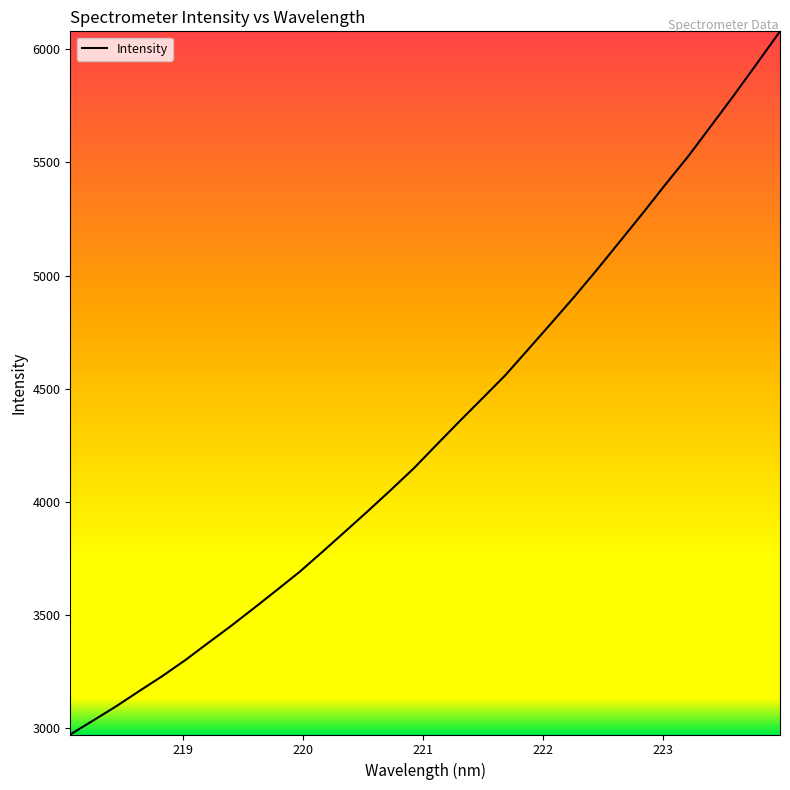

What is the difference between the maximum and minimum values?

3107.0